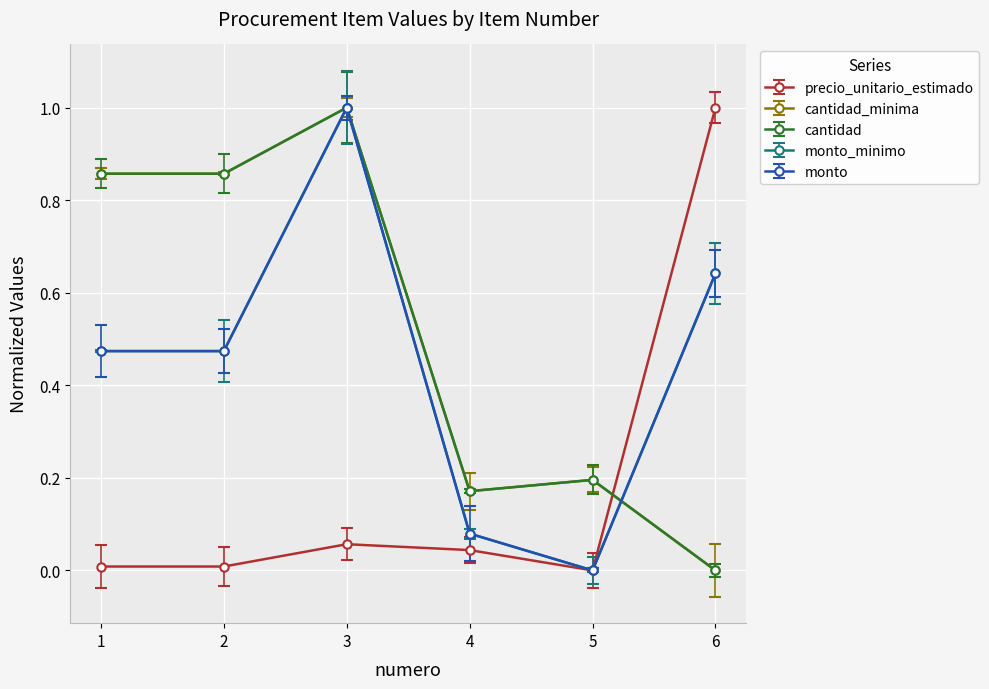

What is the value of the monto_minimo point at the 4th from the left?

0.1